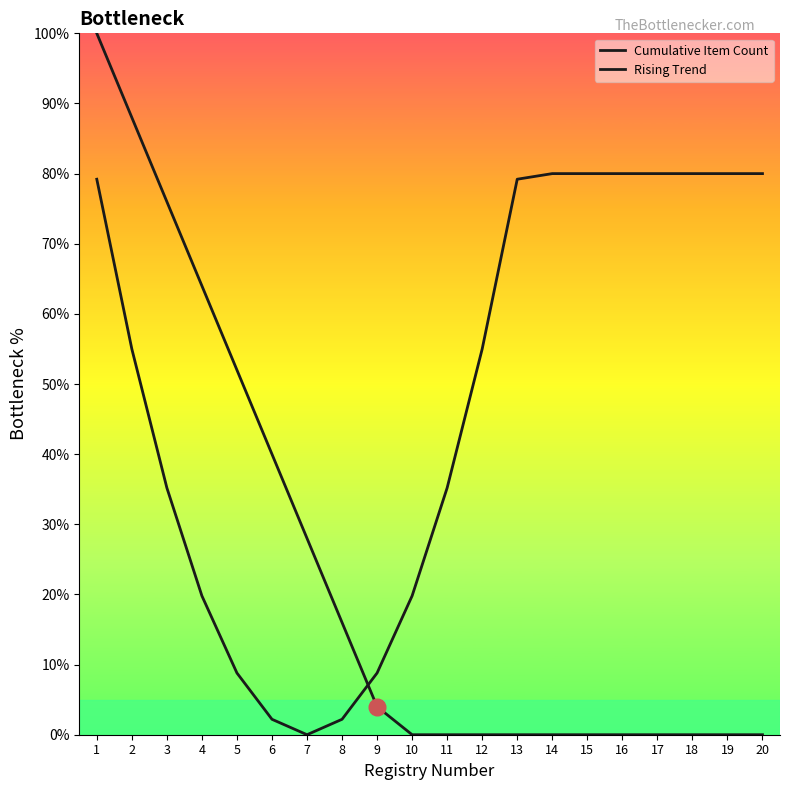

What is the sum of all Rising Trend values?

960.4